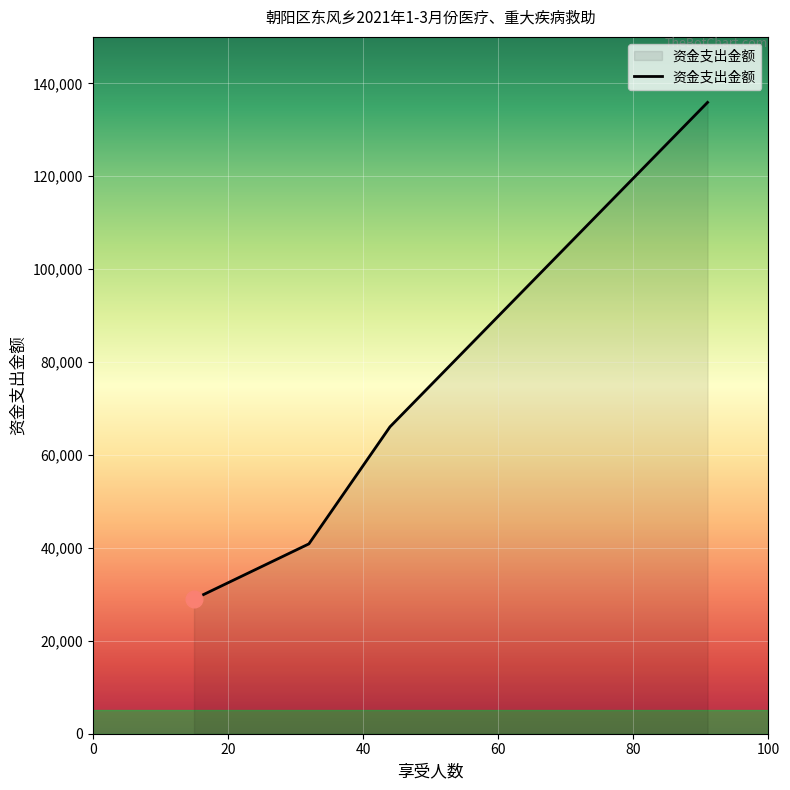

What is the minimum value shown in the chart?

28972.7